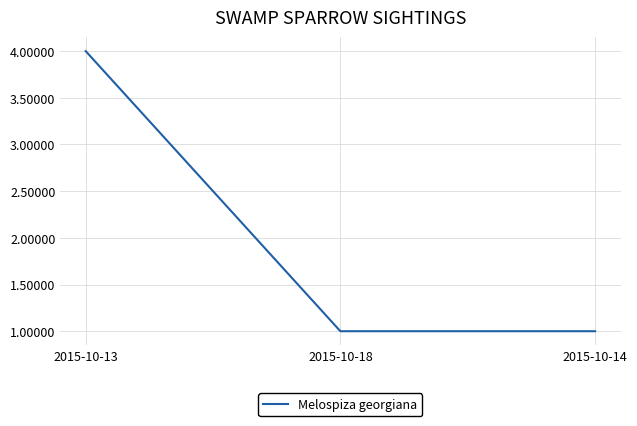

The value at 2015-10-14 is 2. True or false?

False